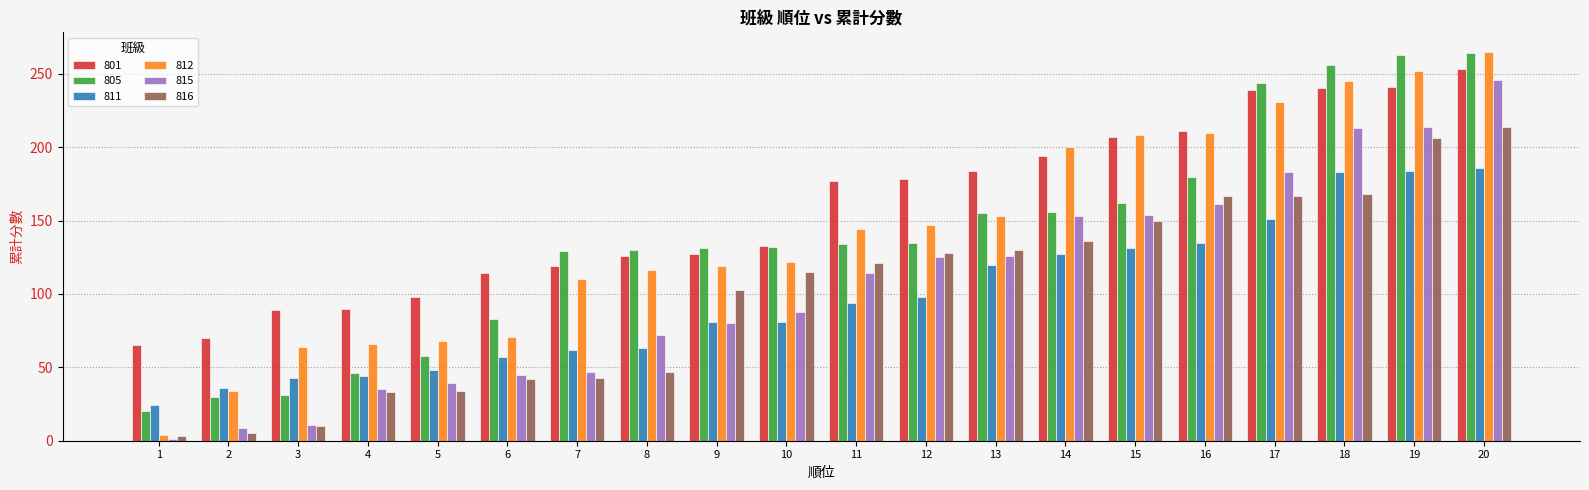

At which category is the sum across all series the highest?

20